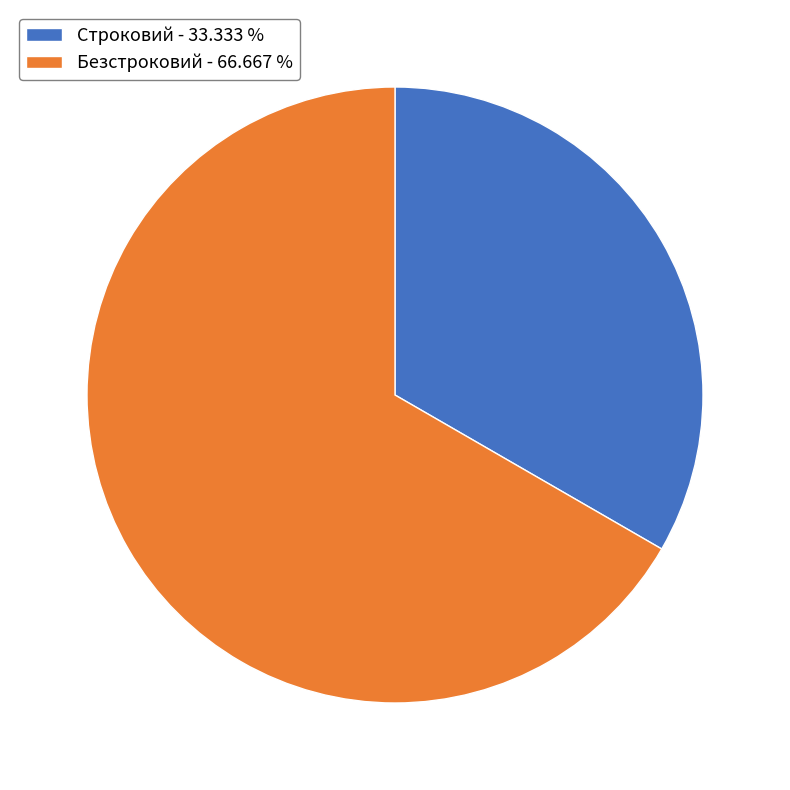

Is the sum of Строковий - 33.333 % and Безстроковий - 66.667 % greater than half?

Yes